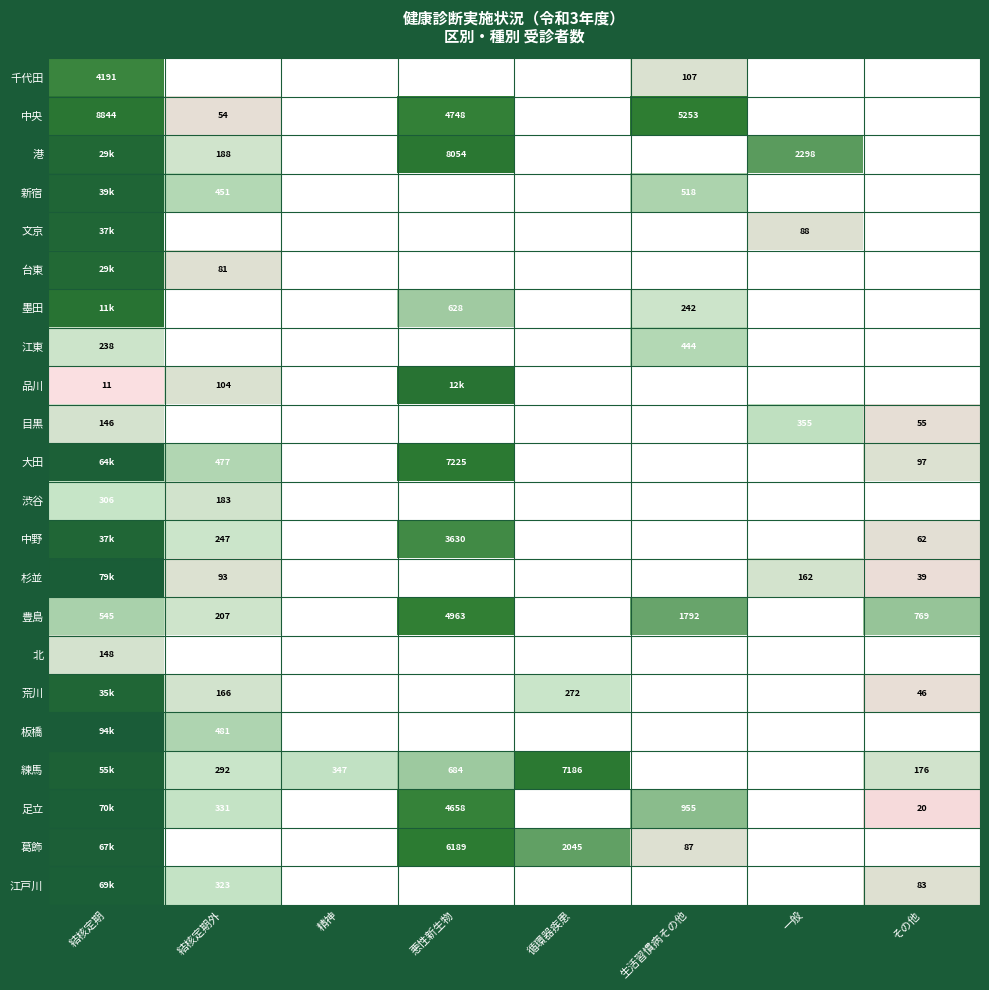

Is the value of 千代田 at 循環器疾患 greater than the value of 練馬 at 悪性新生物?

No